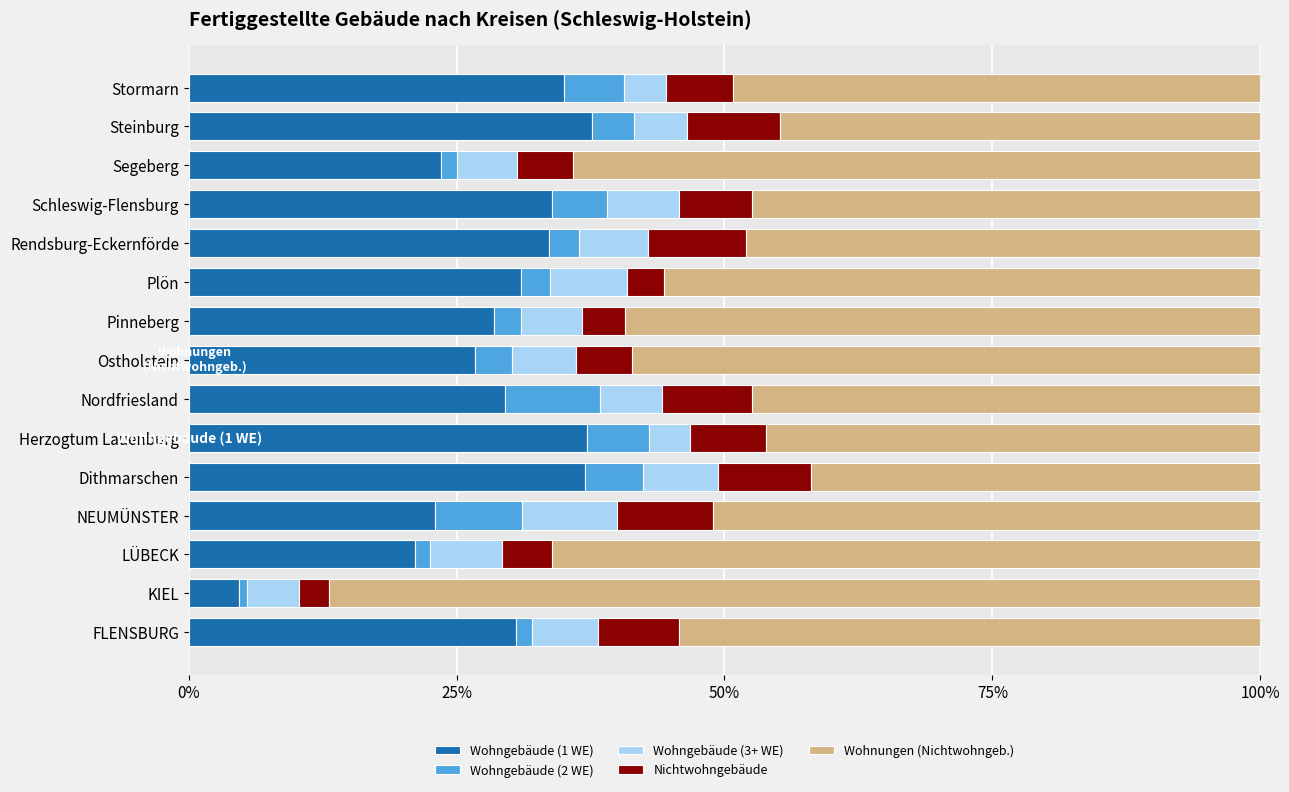

What is the difference between the maximum and minimum values in the Wohngebäude (1 WE) series?

33.0